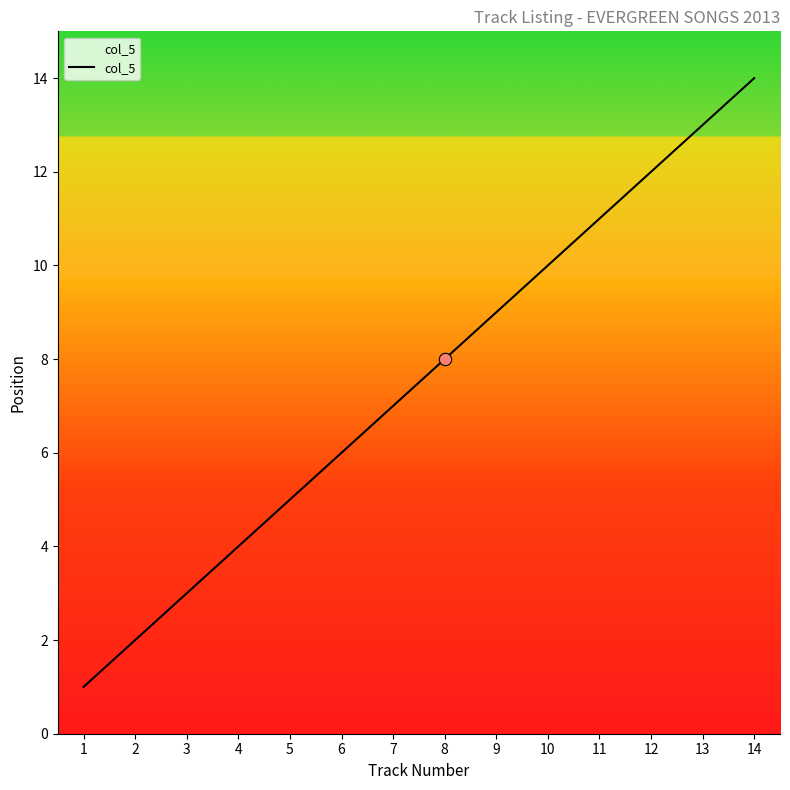

Between 1 and 2, which is larger?

2